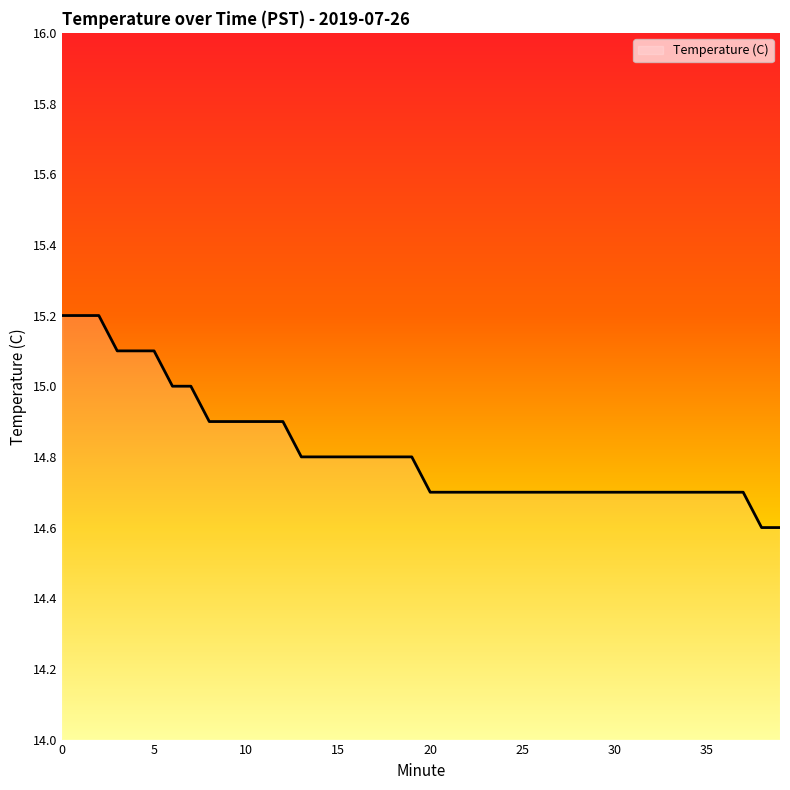

What is the smallest value displayed?

14.6